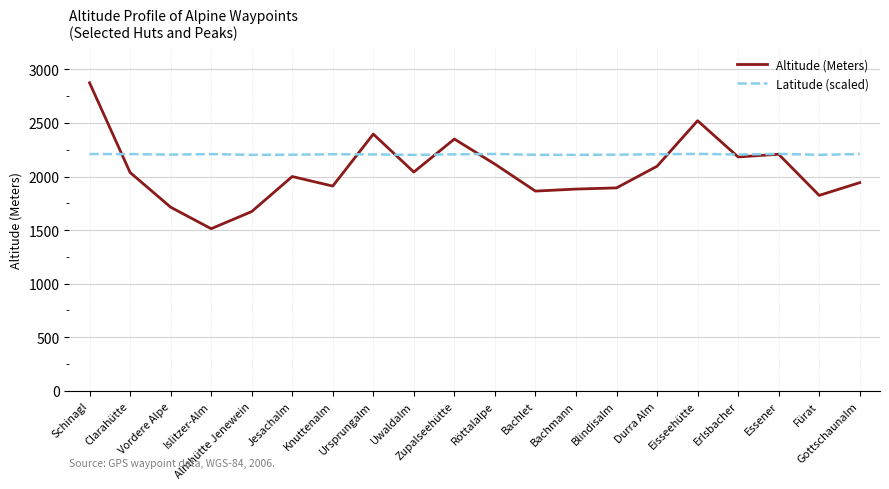

In Latitude (scaled), how many points are lower than both neighbors (excluding endpoints)?

6